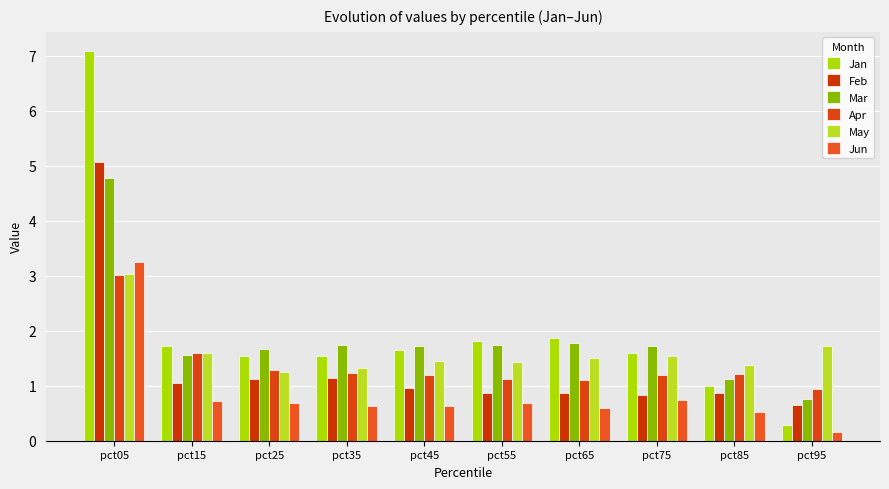

True or false: May has a value of 0.6 at pct85.

False